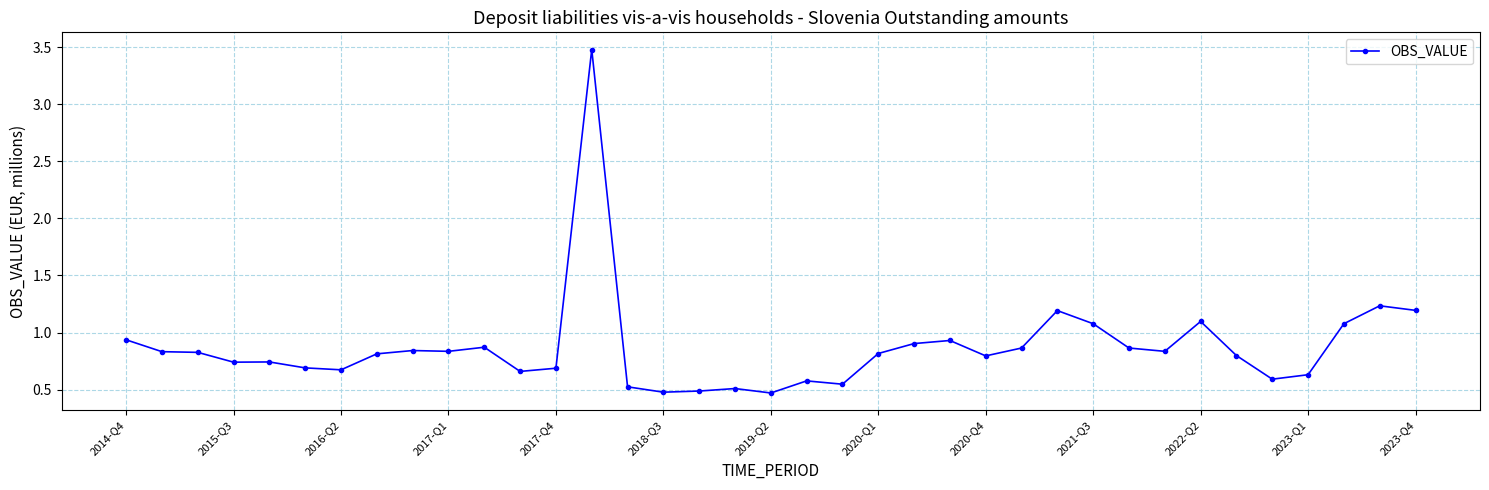

How many distinct data groups are displayed?

1